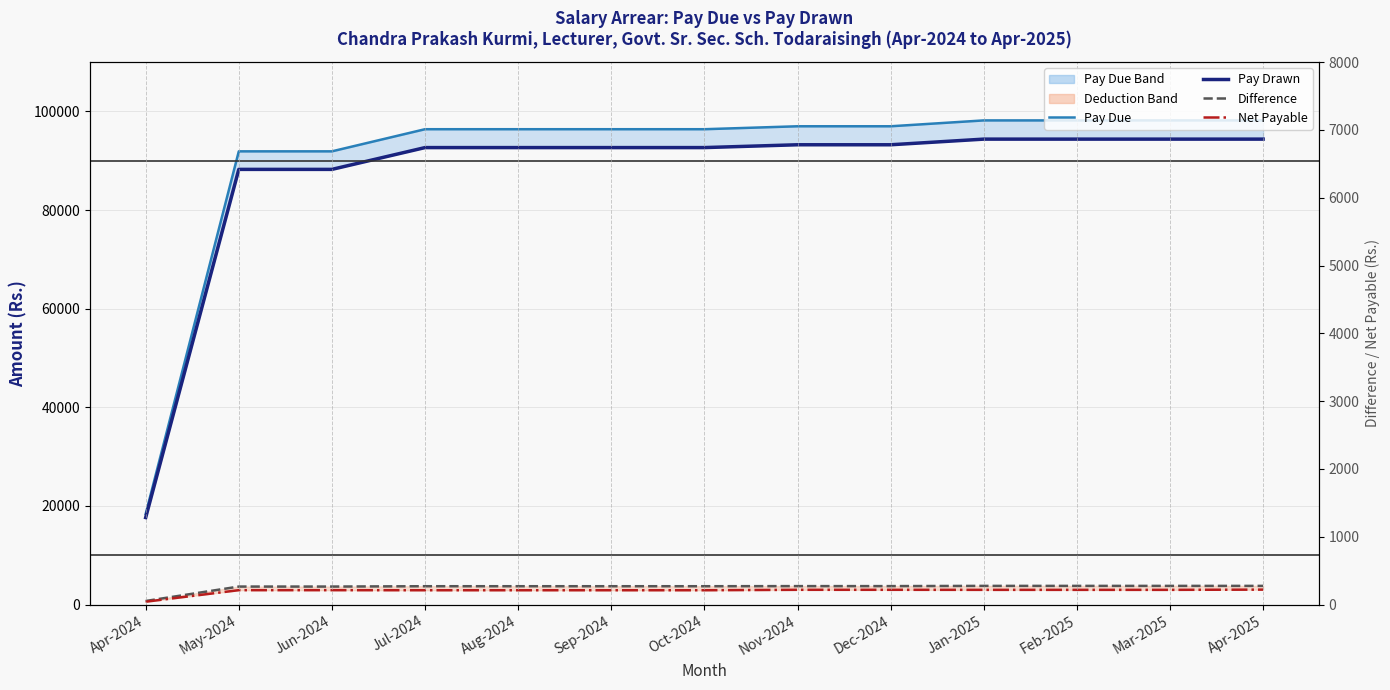

True or false: Pay Due (total/month) and Pay Drawn (total/month) cross at least once.

False